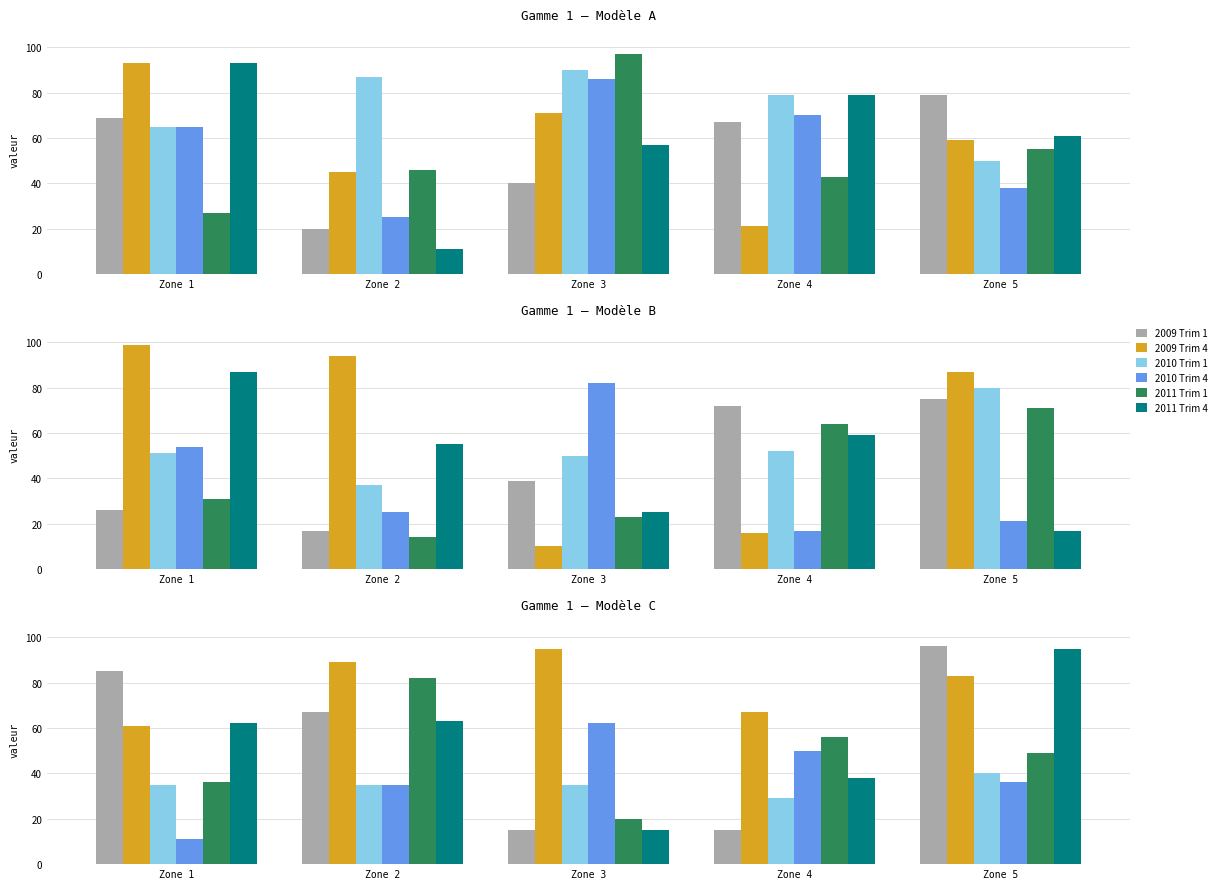

How many groups of bars are there?

5